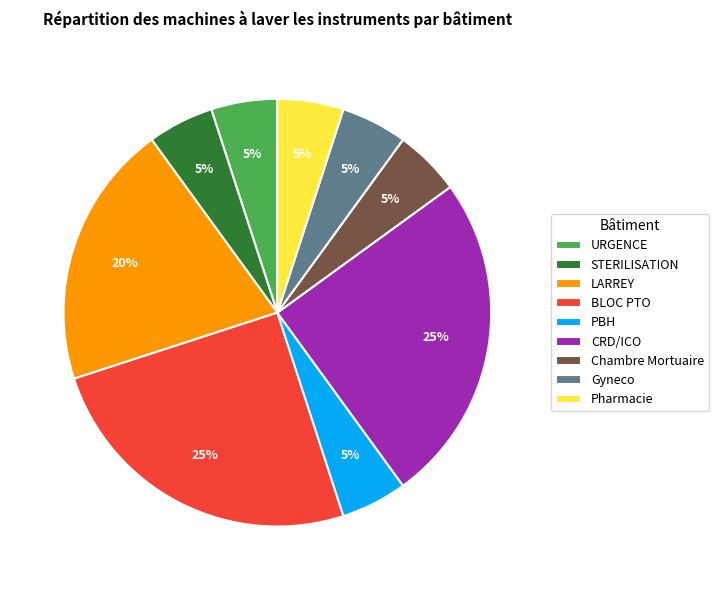

What percentage is the Gyneco slice, to the nearest percent?

5%